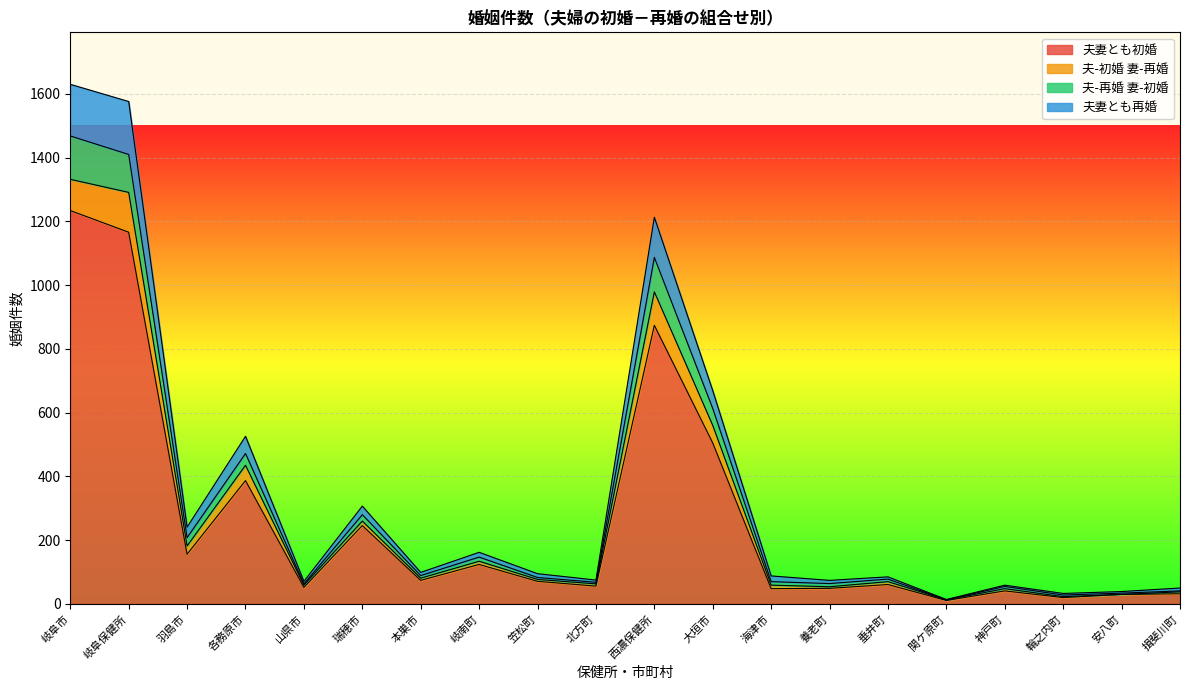

True or false: 夫-初婚 妻-再婚 and 夫-再婚 妻-初婚 intersect in this chart.

False